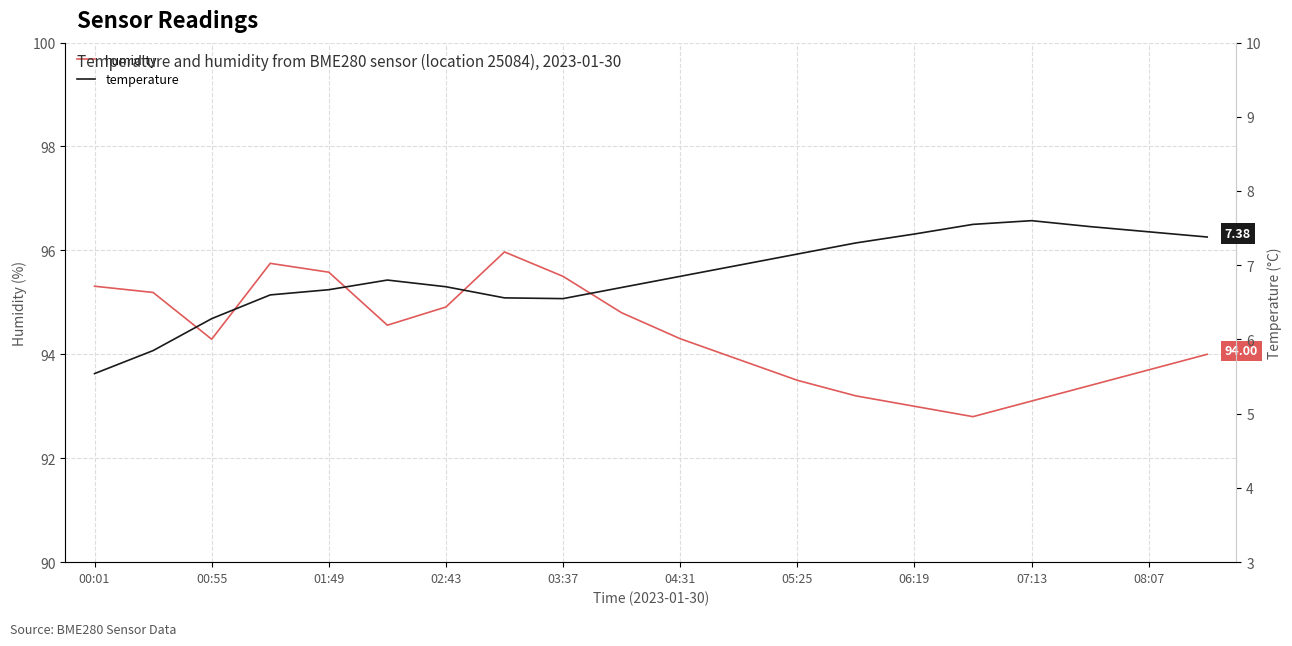

How many lines are shown in the chart?

2